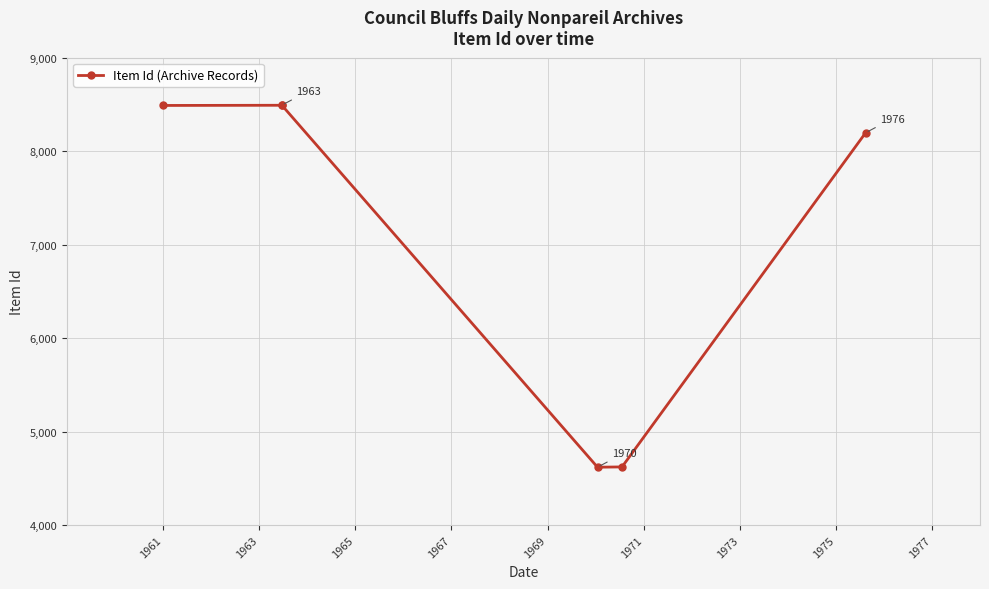

How many distinct data groups are displayed?

1